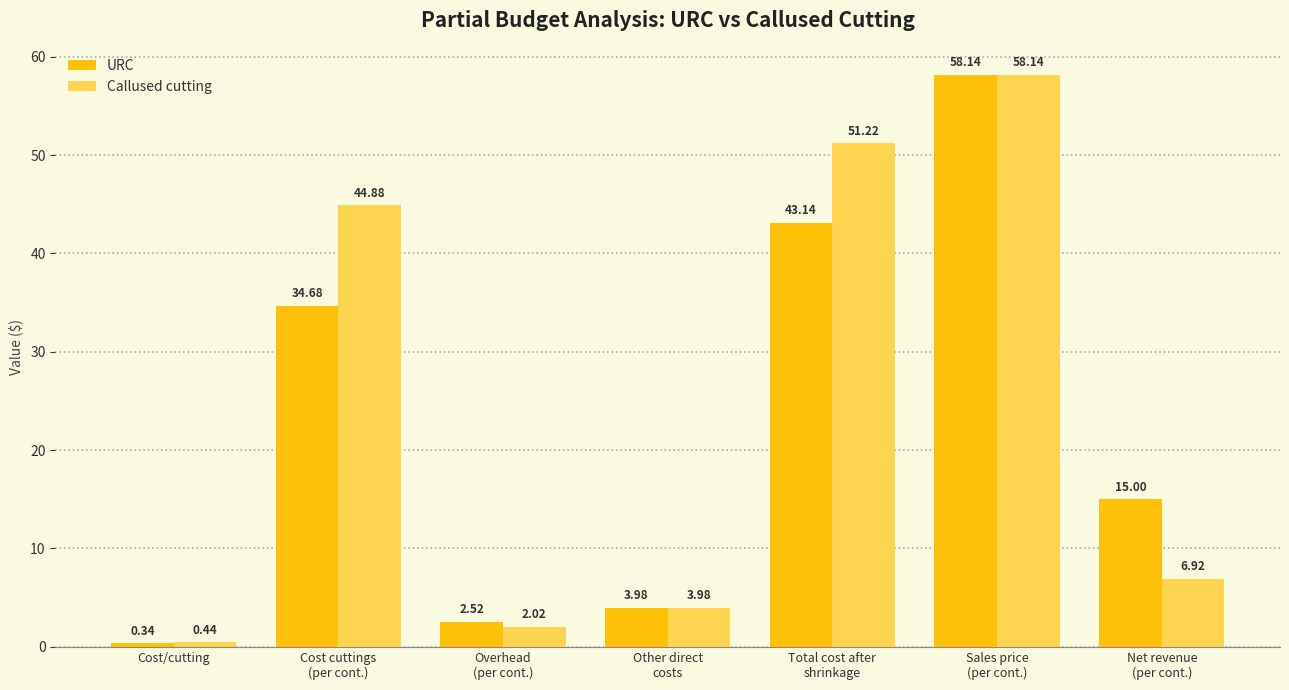

At which category is the sum across all series the highest?

Sales price
(per cont.)